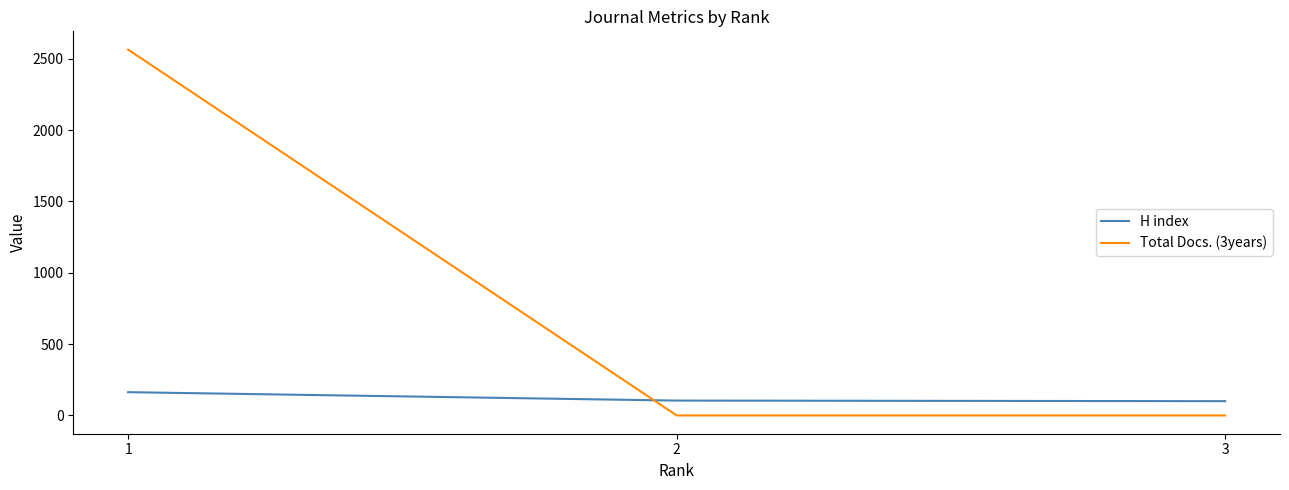

What is the approximate value of H index at 1, to the nearest 5?

165